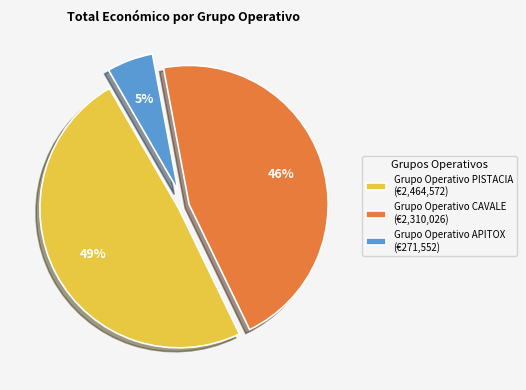

True or false: Grupo Operativo CAVALE accounts for 36% of the total.

False